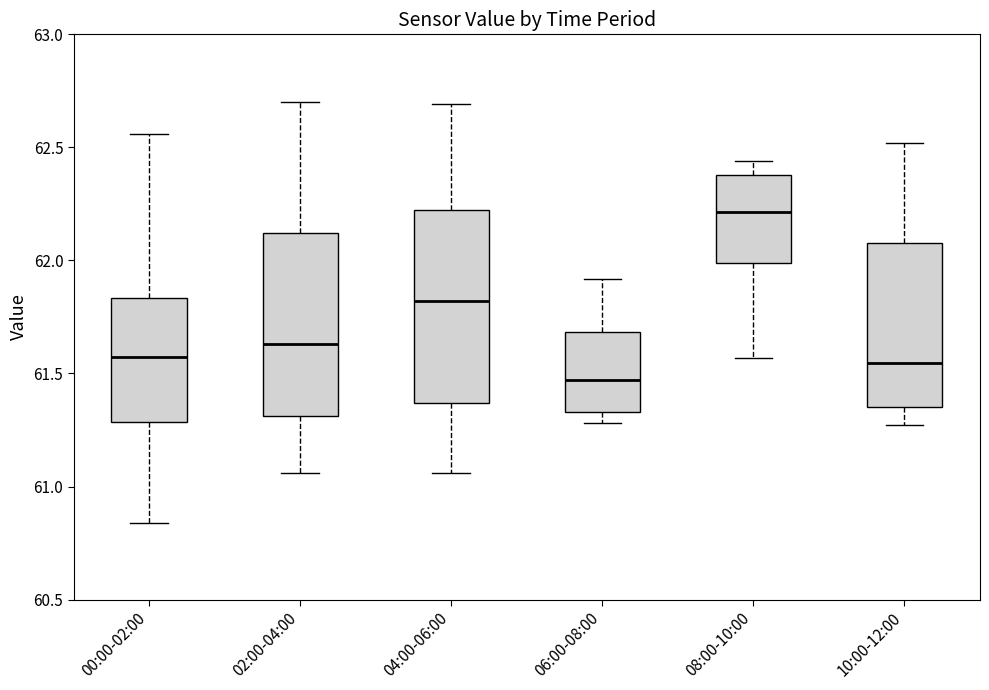

Reading left to right, transcribe this box plot: for each box, give where its median line is, the range the box spans, and where its two whiskers end, as read against the y-axis. The values are not printed on the chart, so give them approximately, as read against the axis.

00:00-02:00: median 61.60, box 61.30 to 61.85, whiskers 60.85 to 62.55
02:00-04:00: median 61.65, box 61.30 to 62.10, whiskers 61.05 to 62.70
04:00-06:00: median 61.80, box 61.35 to 62.25, whiskers 61.05 to 62.70
06:00-08:00: median 61.45, box 61.35 to 61.70, whiskers 61.30 to 61.90
08:00-10:00: median 62.20, box 62.00 to 62.40, whiskers 61.55 to 62.45
10:00-12:00: median 61.55, box 61.35 to 62.10, whiskers 61.25 to 62.50